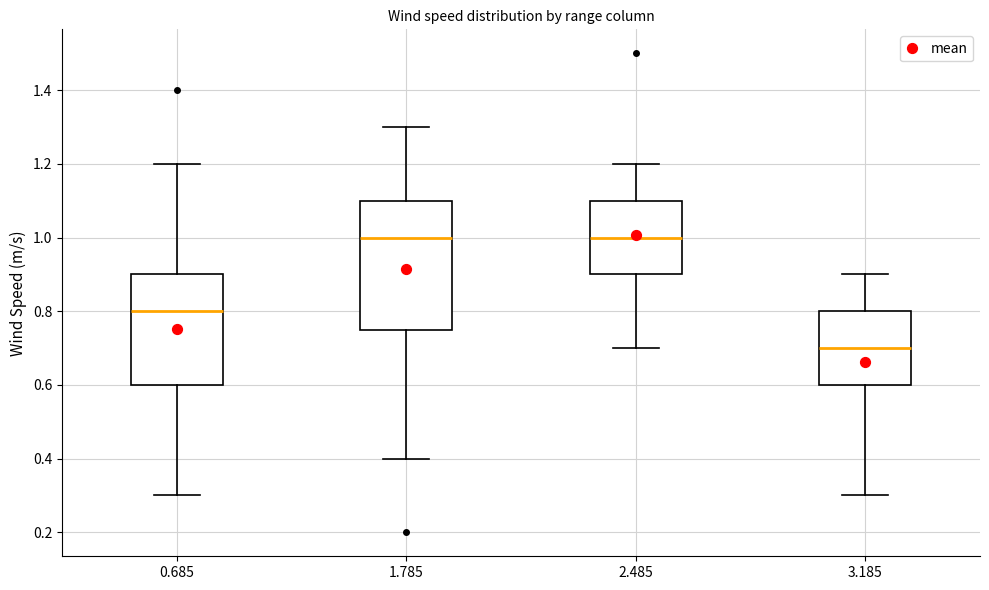

Where is the lower edge of the box at x = 2.485 on the y-axis? The values are not printed on the chart, so give them approximately, as read against the axis.

0.90